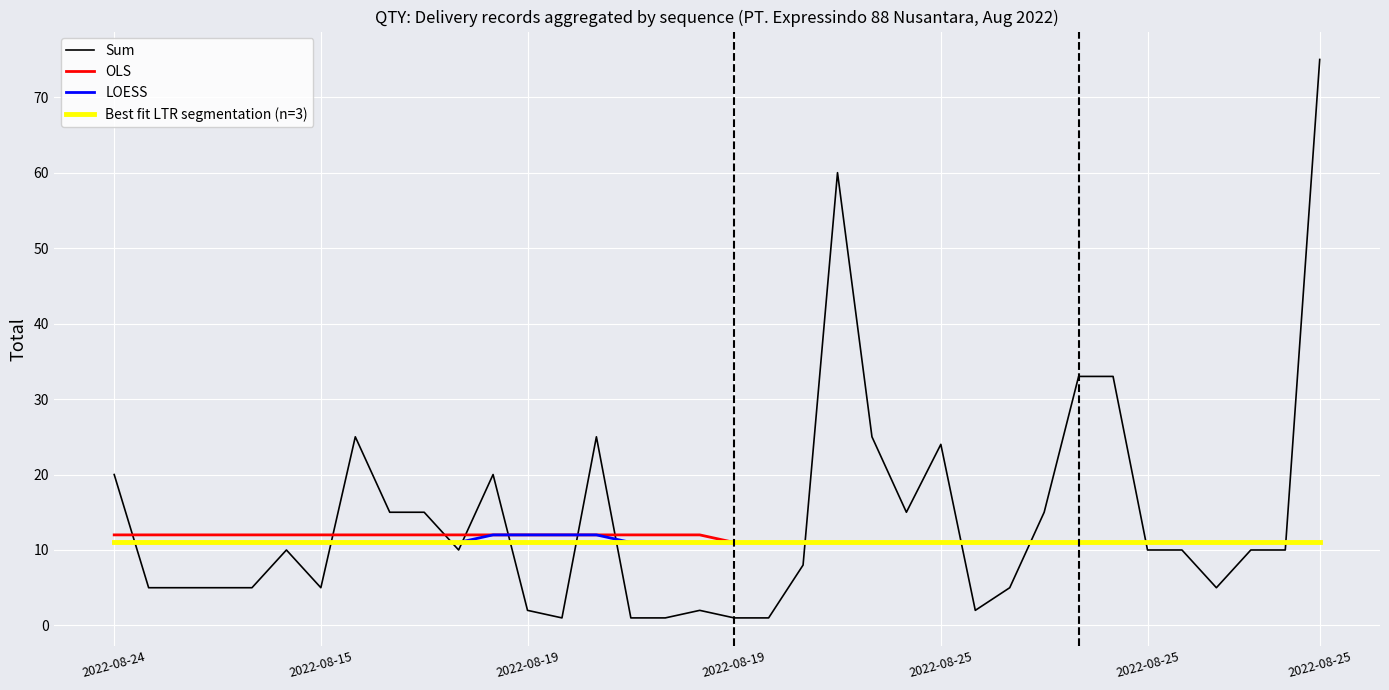

What is the highest value of the Sum series?

75